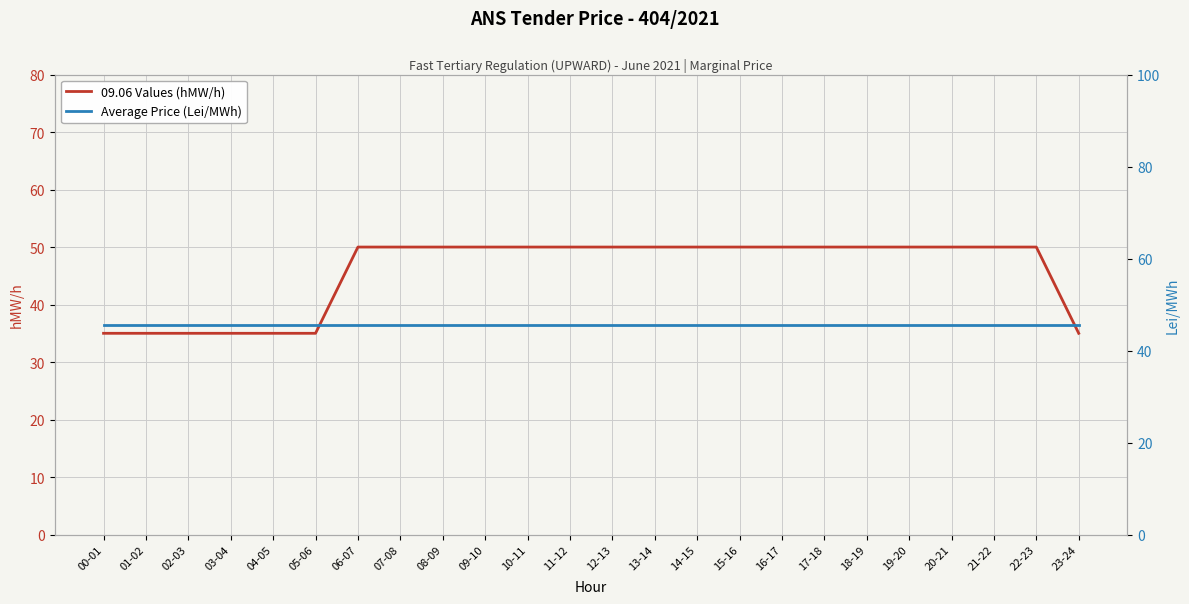

What is the smallest value displayed?

35.0